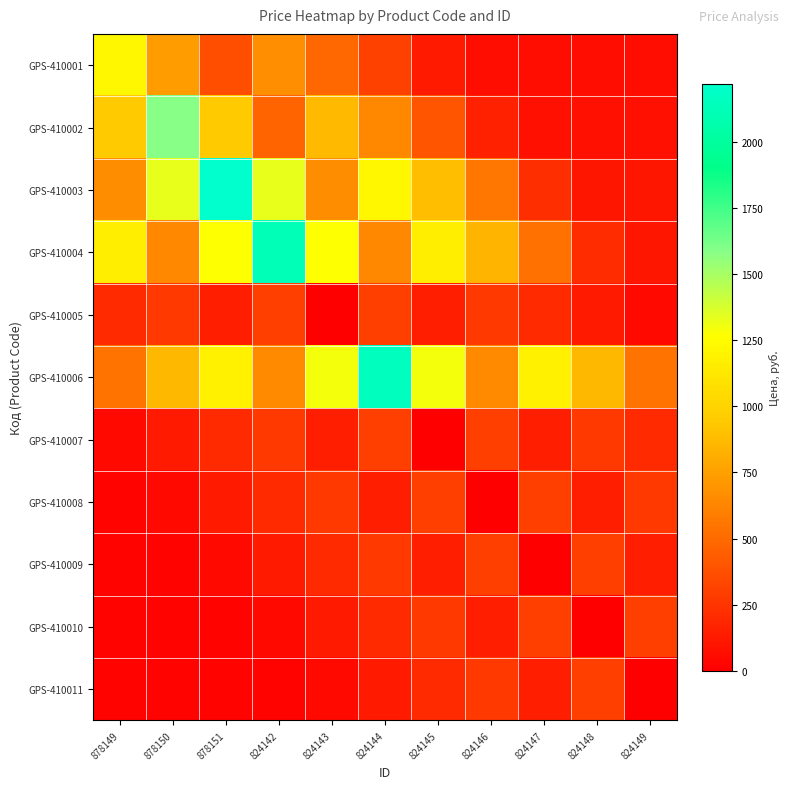

Rank the series at 824142 from highest to lowest value.

GPS-410004, GPS-410003, GPS-410001, GPS-410006, GPS-410002, GPS-410005, GPS-410007, GPS-410008, GPS-410009, GPS-410010, GPS-410011